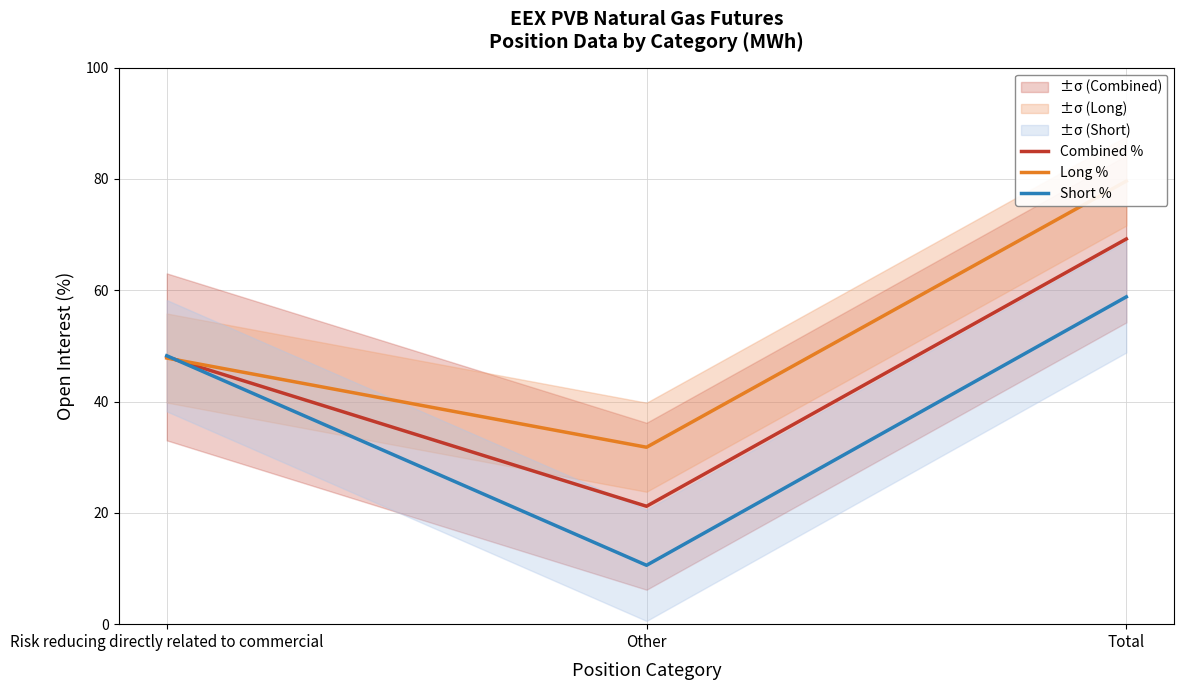

What is the label of the 2nd point from the right?

Other